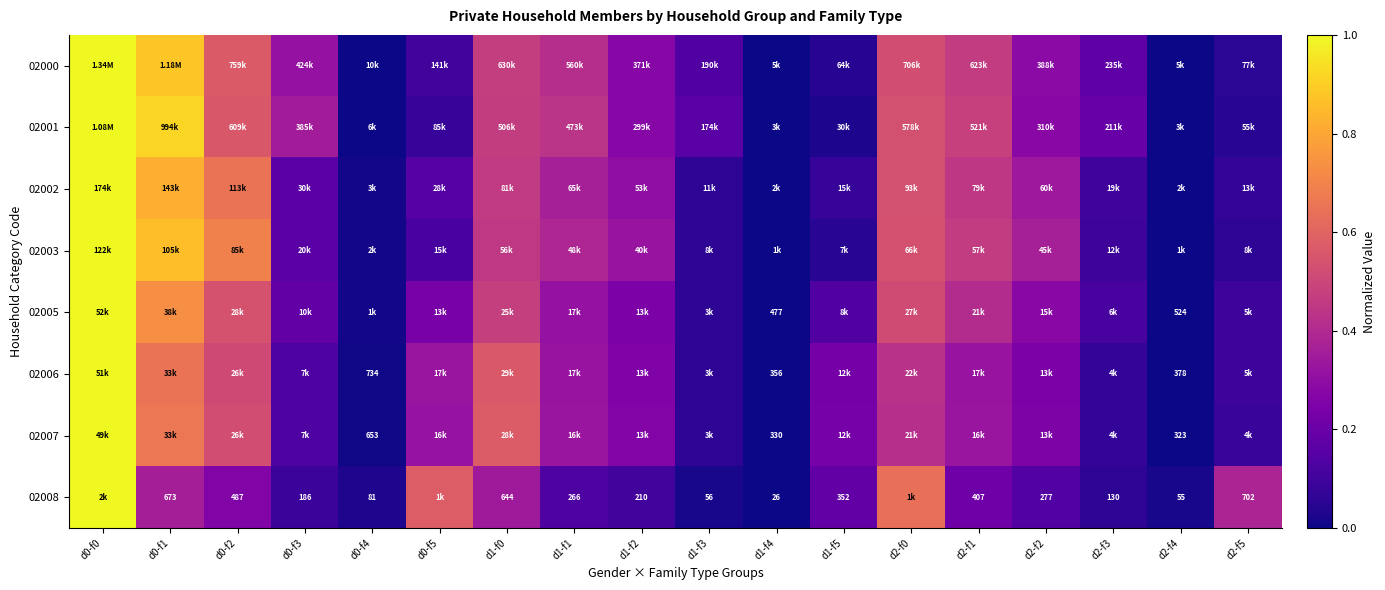

The 02003 series shows 0.9 at d0-f1. True or false?

True